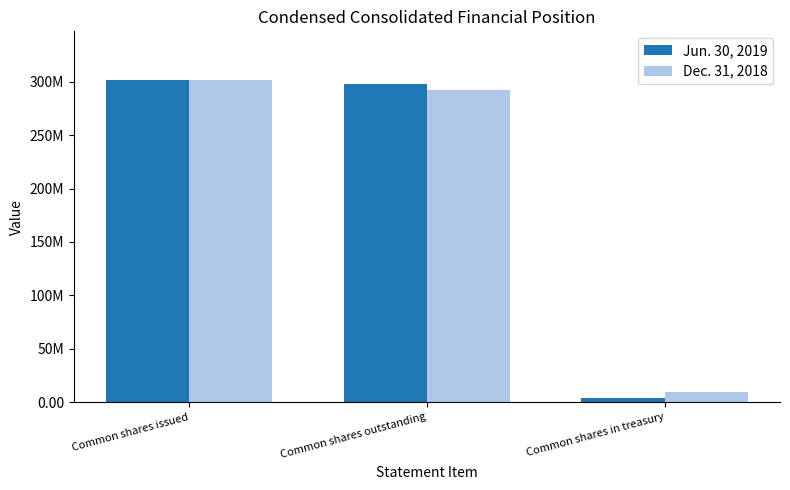

Reading left to right, extract all data points from this chart.

Jun. 30, 2019: Common shares issued=301886794	Common shares outstanding=298007453	Common shares in treasury=3879341
Dec. 31, 2018: Common shares issued=301886794	Common shares outstanding=292611569	Common shares in treasury=9275225